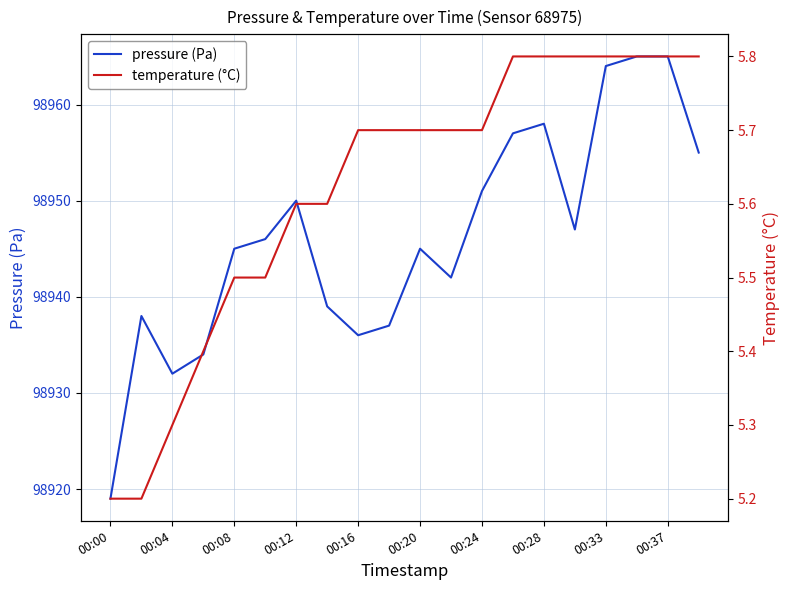

What value does the pressure (Pa) series have at 00:08?

98945